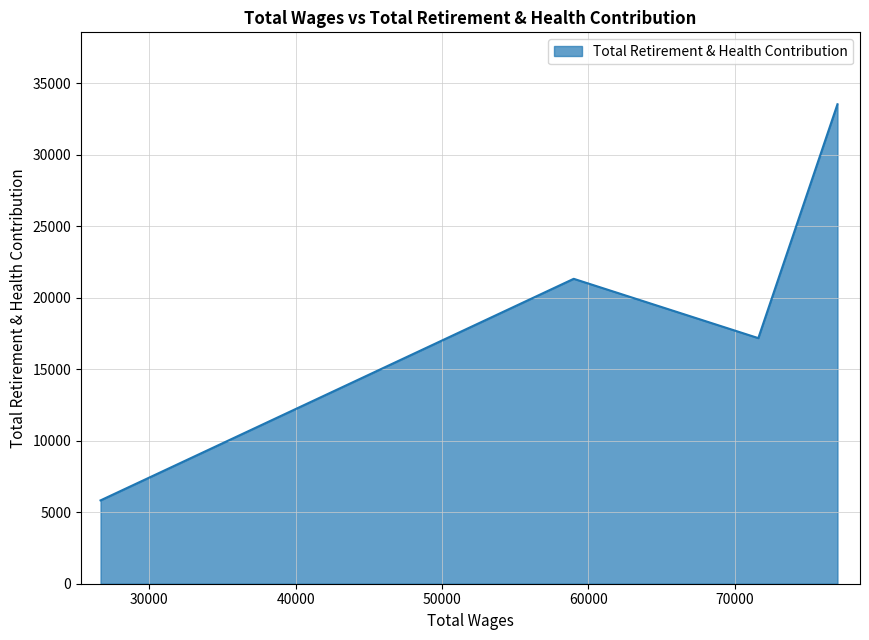

What is the difference between the maximum and second lowest values?

16352